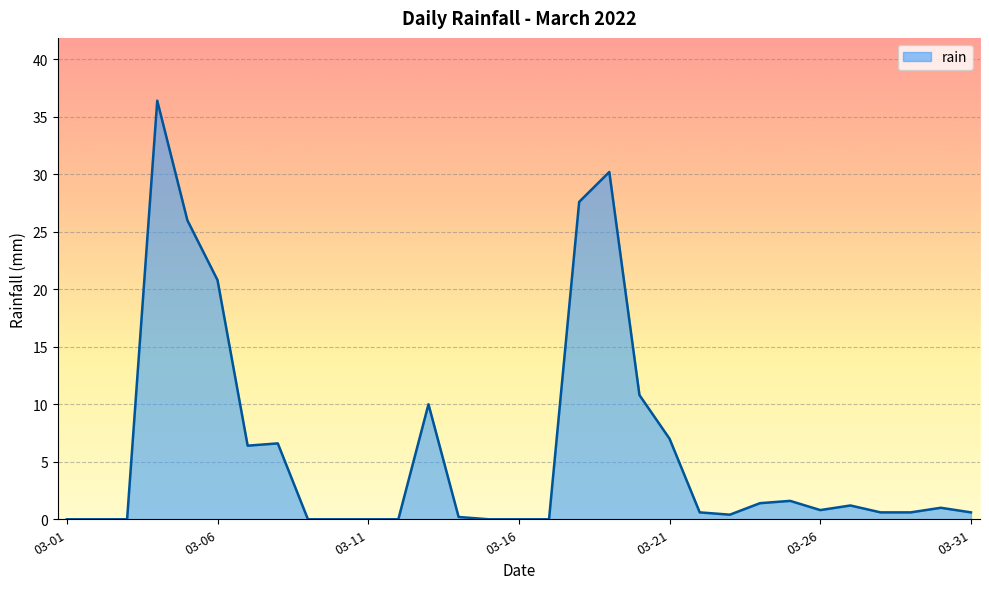

What is the greatest value displayed?

36.4